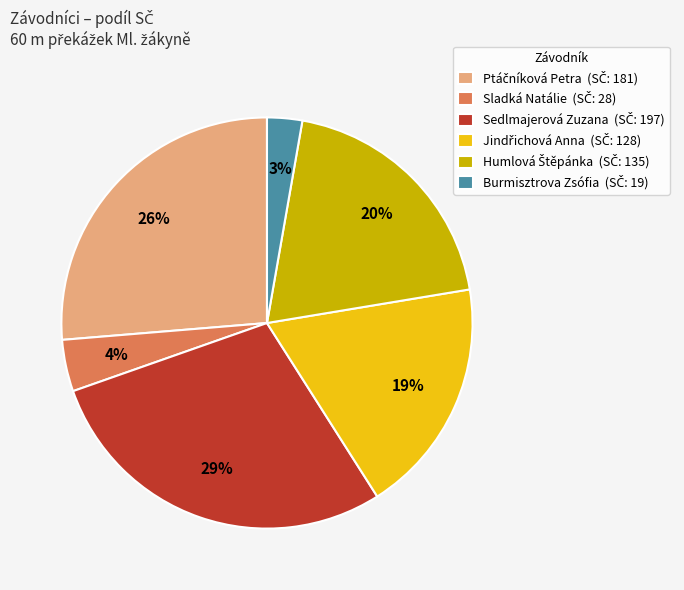

Does any single category account for the majority?

No